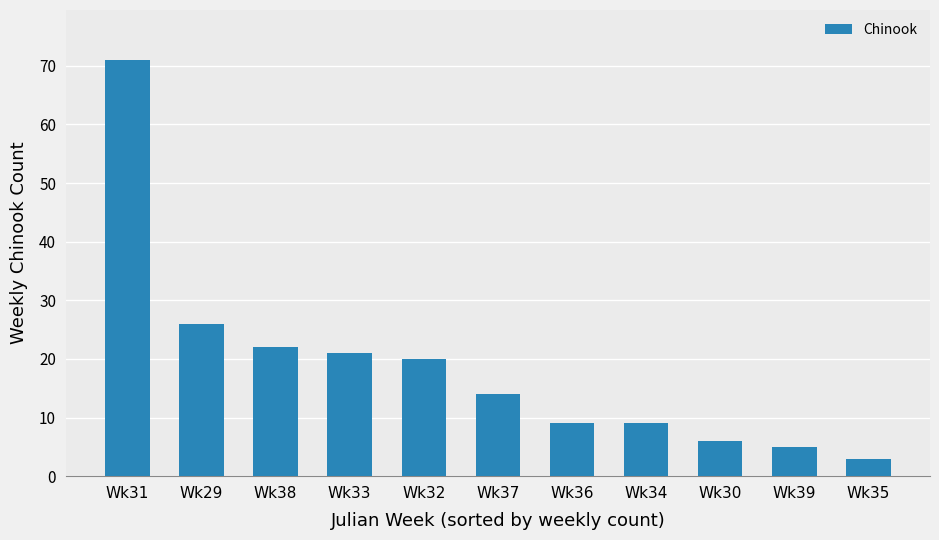

The chart shows a value of 5 at Wk39. True or false?

True